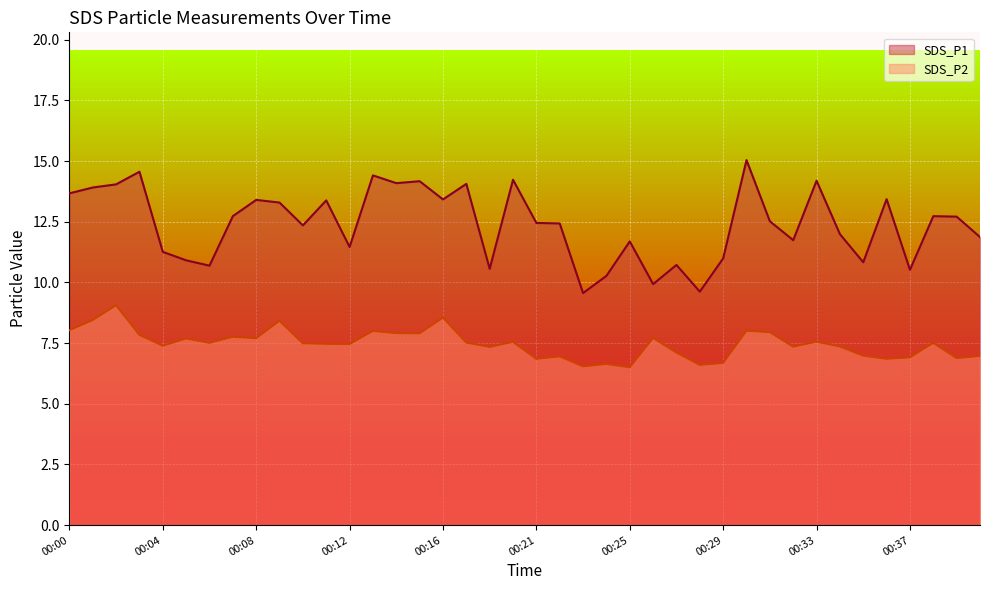

How many values in the SDS_P1 series exceed 12?

23